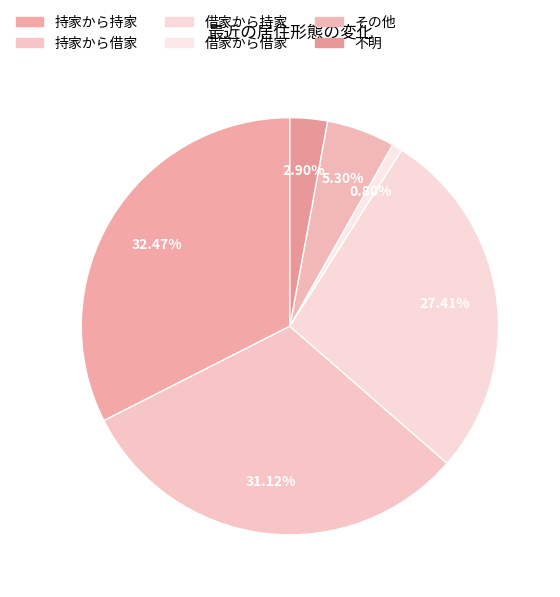

Approximately how many times larger is the value at 借家から持家 compared to その他?

5.2